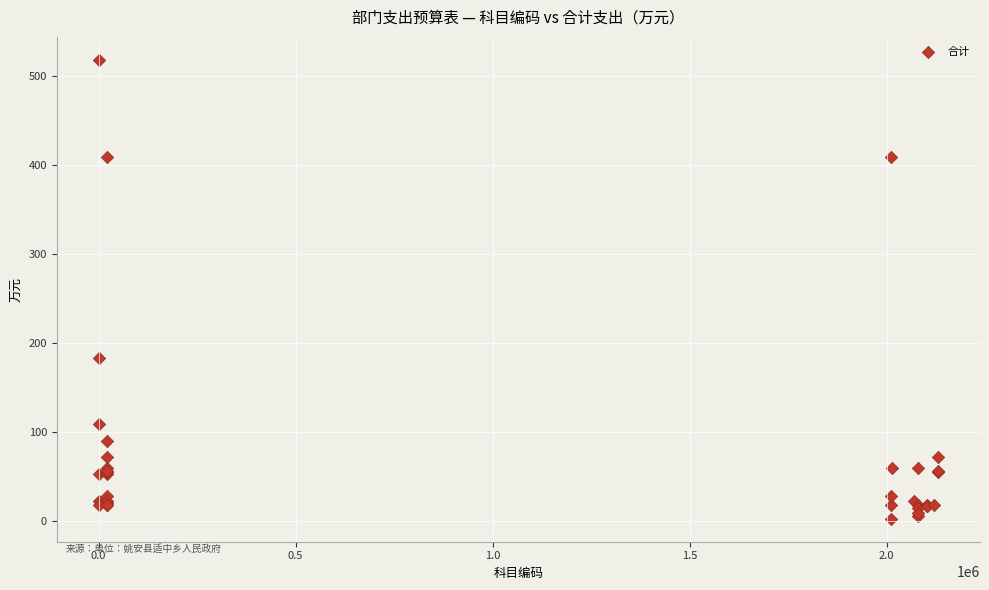

What Y value in the scatter plot is closest to 260?

183.8